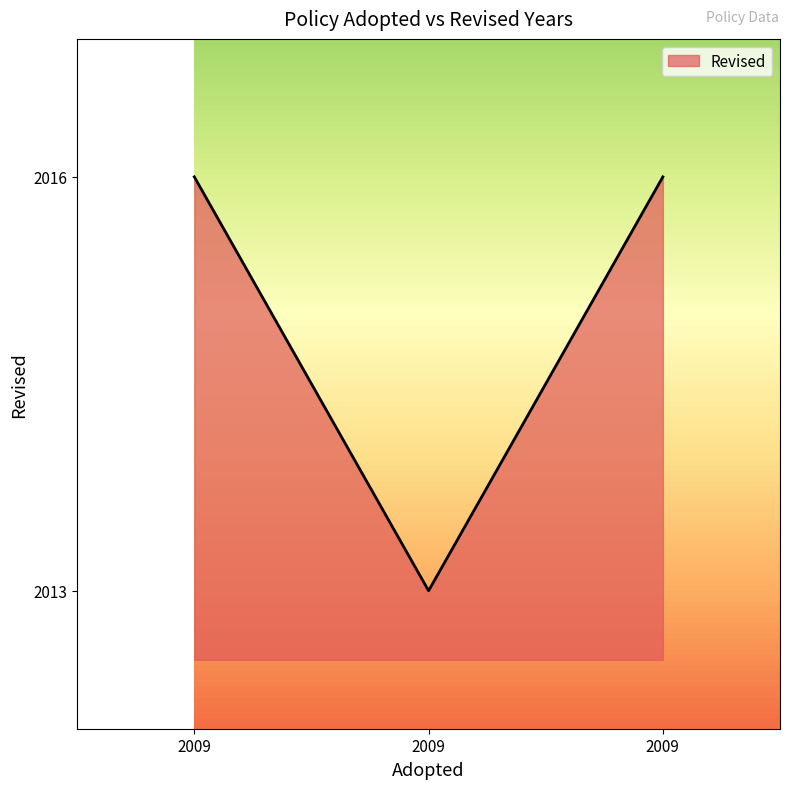

What is the average value?

2015